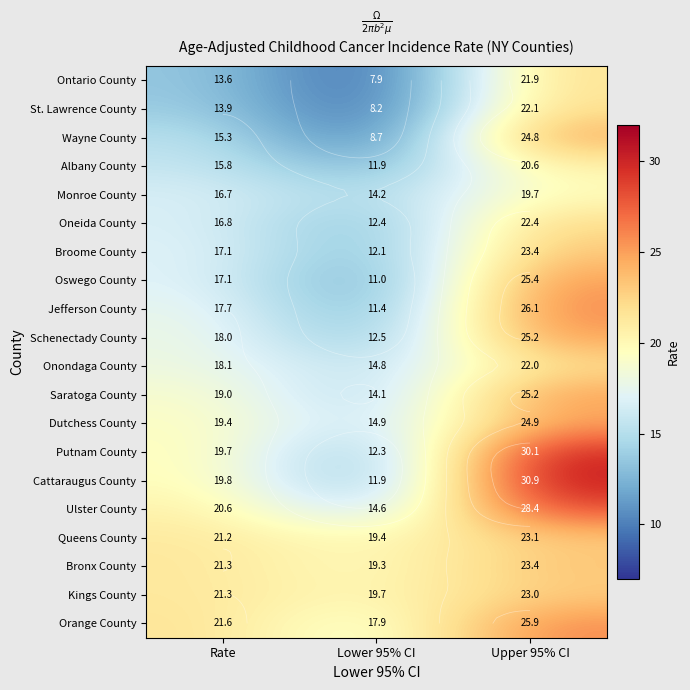

At Upper 95% CI, list the series in order from smallest to largest.

Monroe County, Albany County, Ontario County, Onondaga County, St. Lawrence County, Oneida County, Kings County, Queens County, Broome County, Bronx County, Wayne County, Dutchess County, Schenectady County, Saratoga County, Oswego County, Orange County, Jefferson County, Ulster County, Putnam County, Cattaraugus County